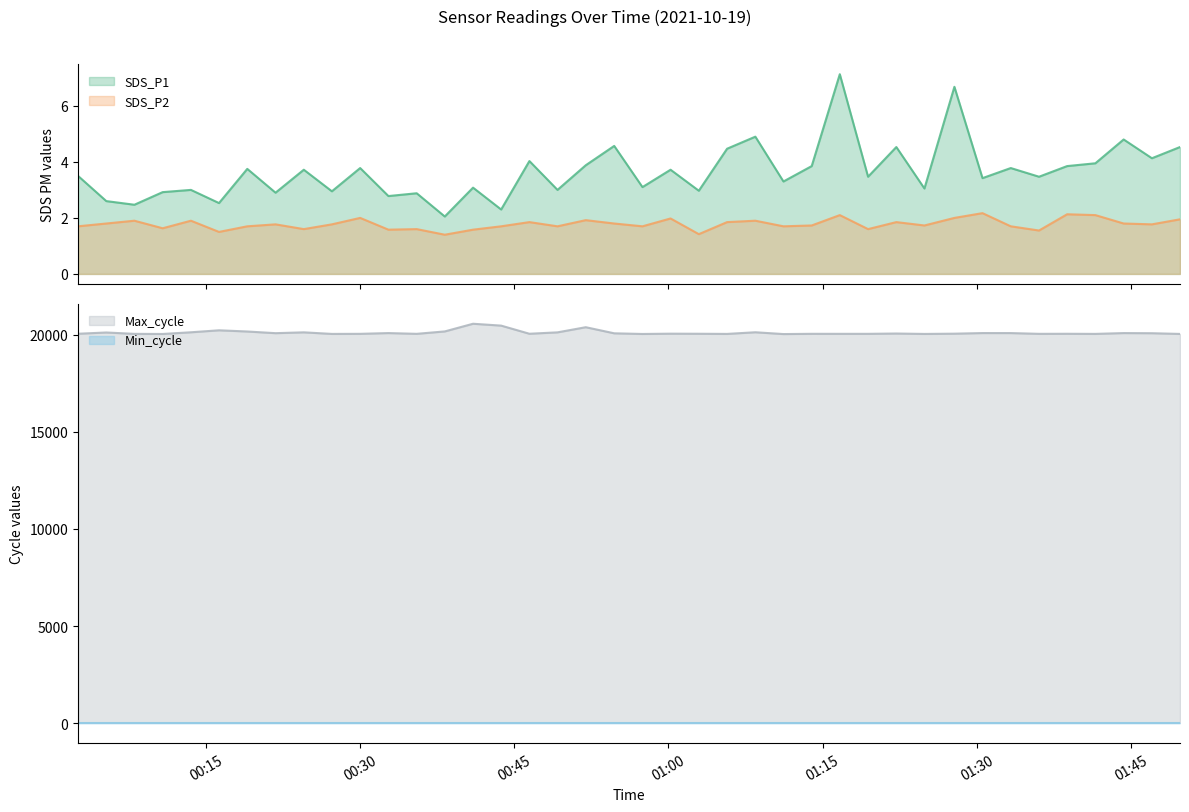

At which label does SDS_P1 first exceed 3?

2021/10/19 00:02:33